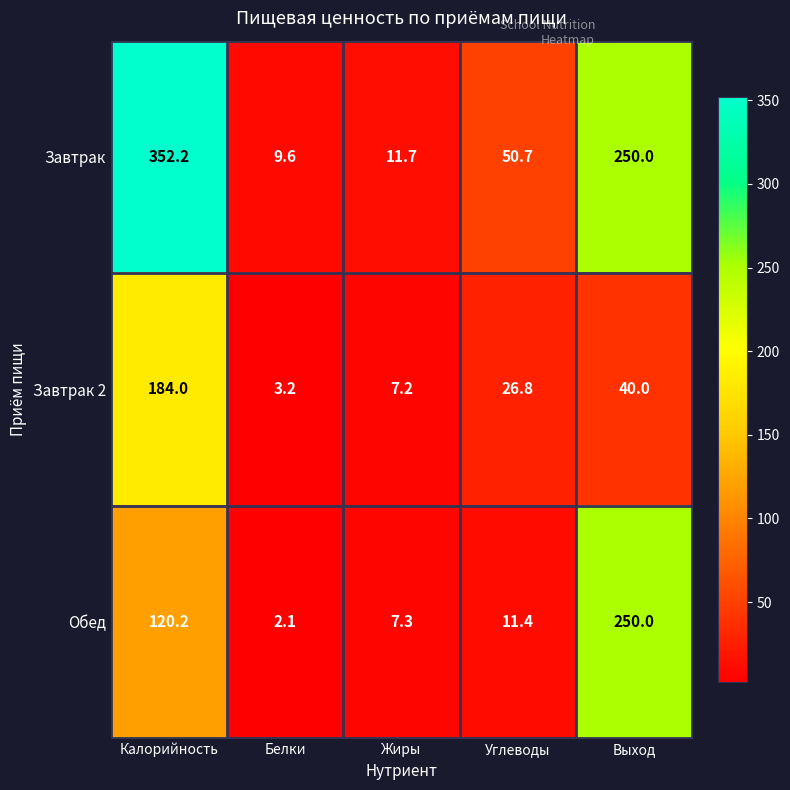

What is the spread (max minus min) of values at Калорийность?

232.0